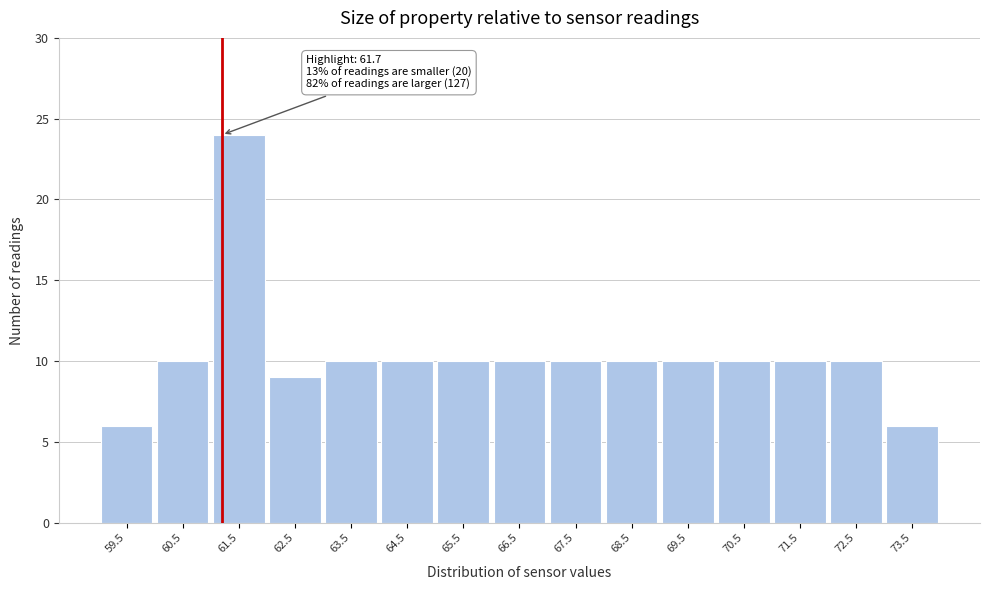

Reading left to right, transcribe all the data shown in this chart.

6	10	24	9	10	10	10	10	10	10	10	10	10	10	6